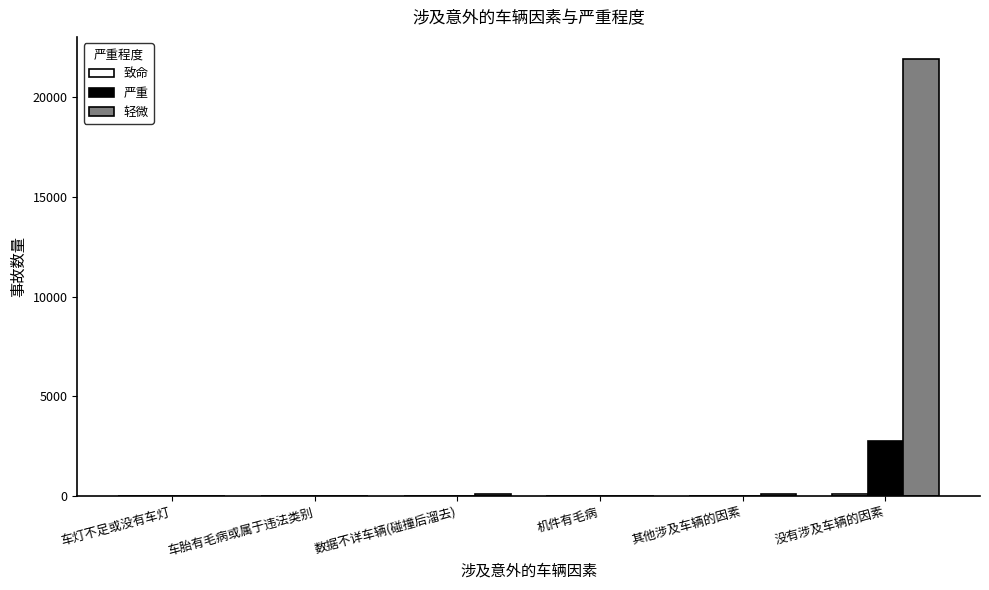

At which category is the sum across all series the highest?

没有涉及车辆的因素